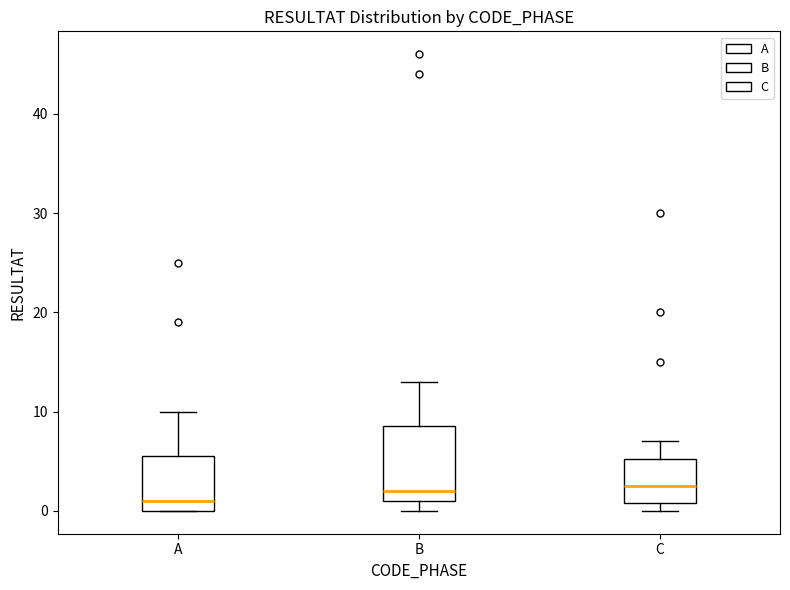

Reading left to right, read every box against the y-axis: the position of its median line, the range the box covers, and the ends of its whiskers. The values are not printed on the chart, so give them approximately, as read against the axis.

A: median 1, box 0 to 6, whiskers 0 to 10
B: median 2, box 1 to 9, whiskers 0 to 13
C: median 3, box 1 to 5, whiskers 0 to 7